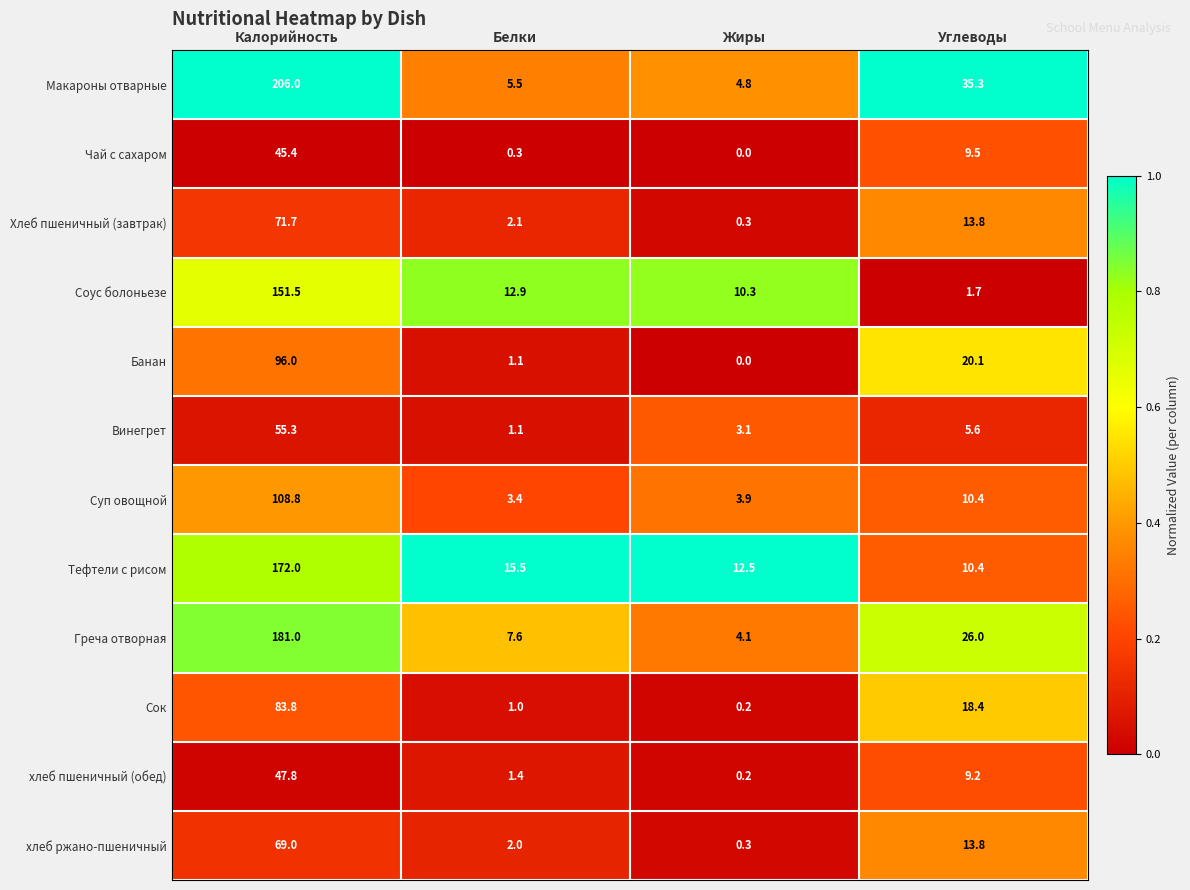

List the labels in order of Чай с сахаром value, smallest first.

Жиры, Белки, Углеводы, Калорийность